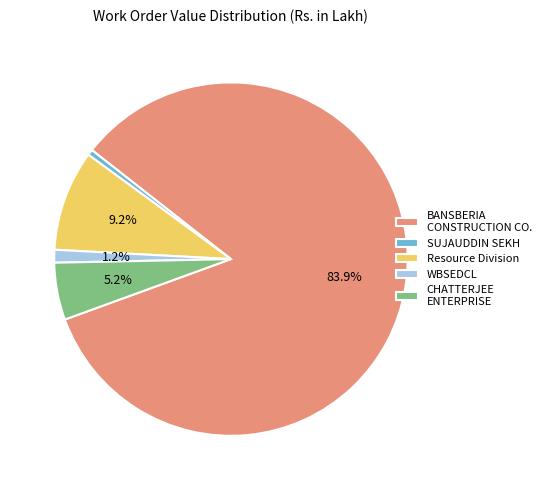

Which slice is the smallest?

SUJAUDDIN SEKH